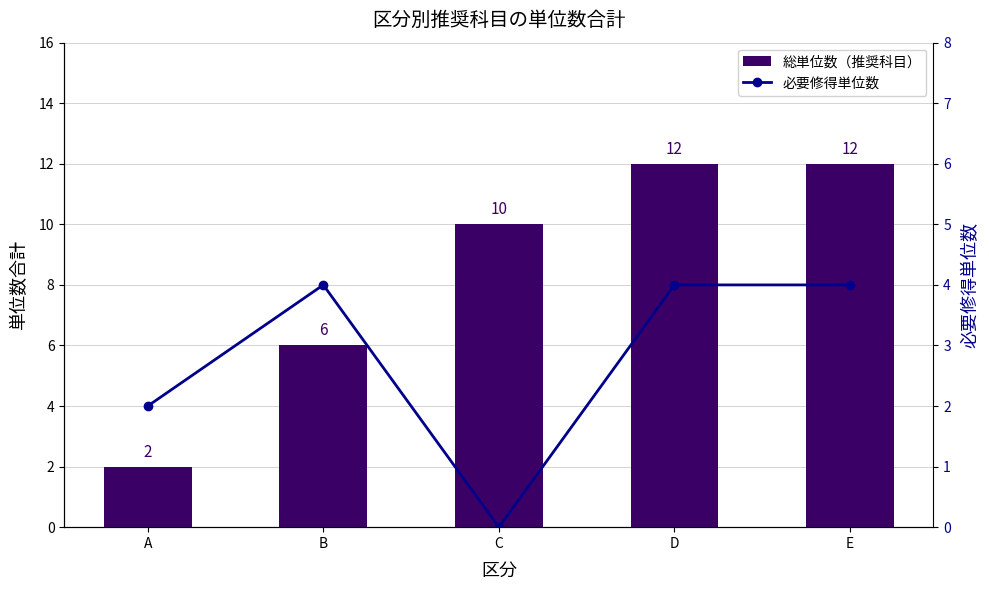

Is it true that 必要修得単位数 equals 2 at A?

True